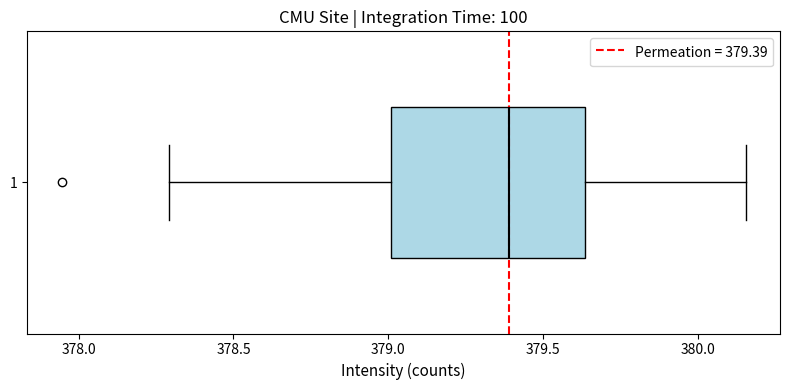

Where is the right edge of the box at y = 1 on the x-axis? The values are not printed on the chart, so give them approximately, as read against the axis.

379.65